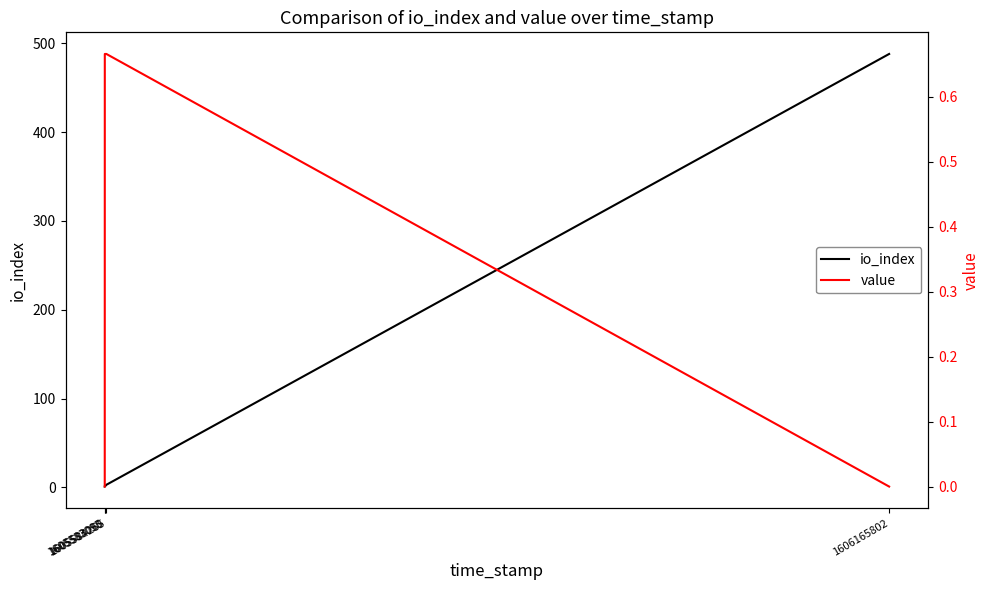

What are all the series names shown in the legend?

io_index, value